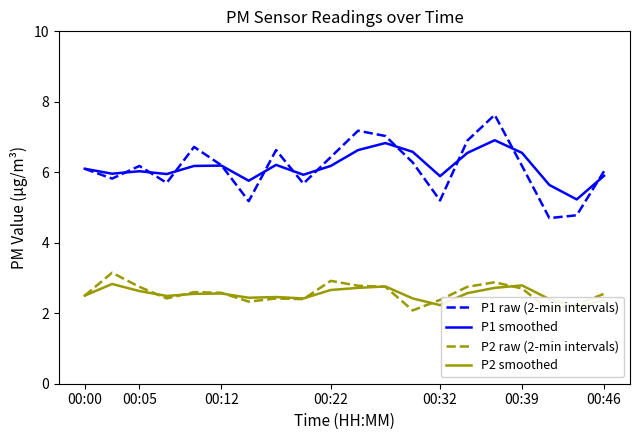

What is the difference between the maximum and second lowest values in the P2 smoothed series?

0.6